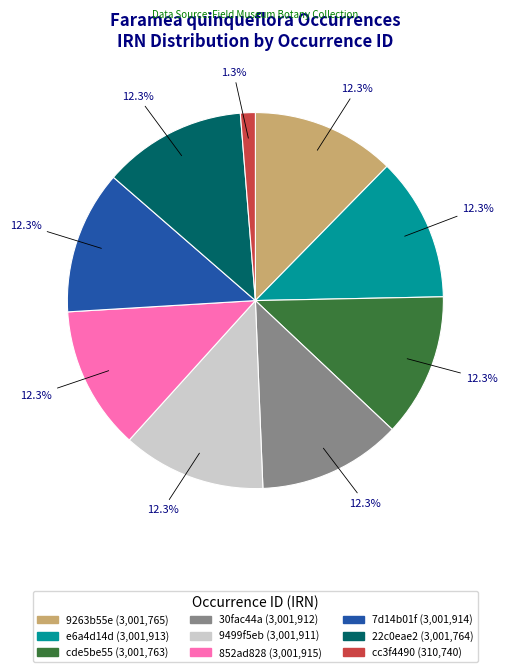

Is there any slice that represents more than half of the pie?

No